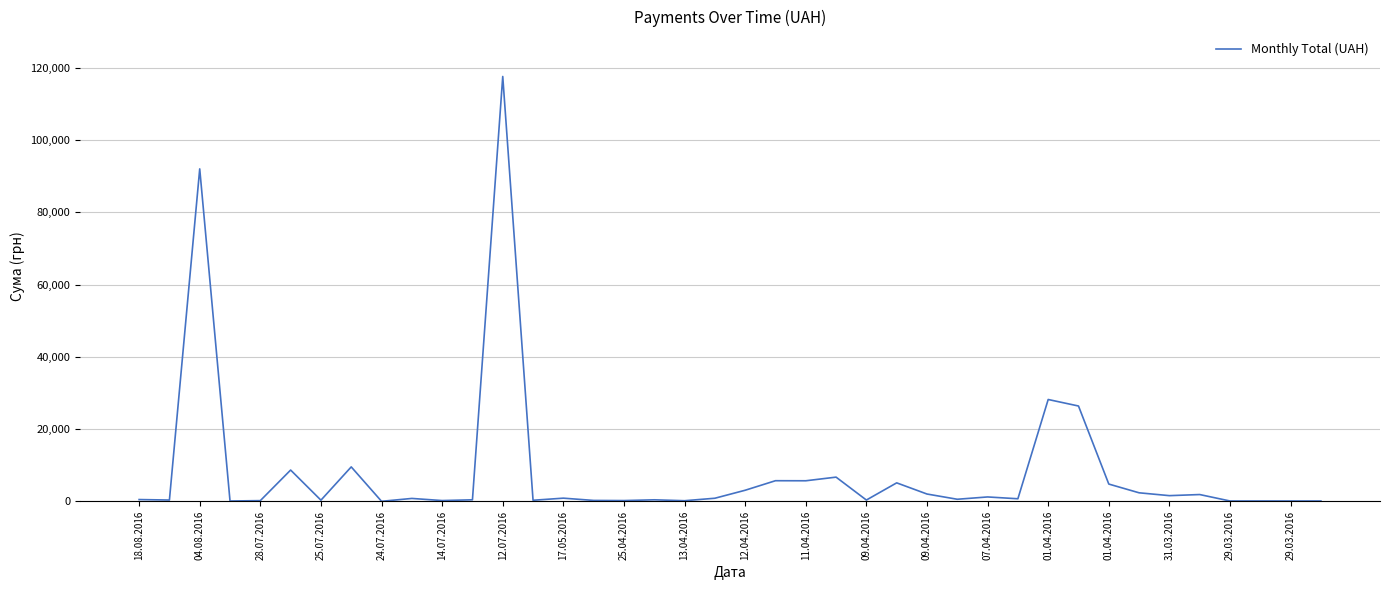

What is the greatest value displayed?

117568.8